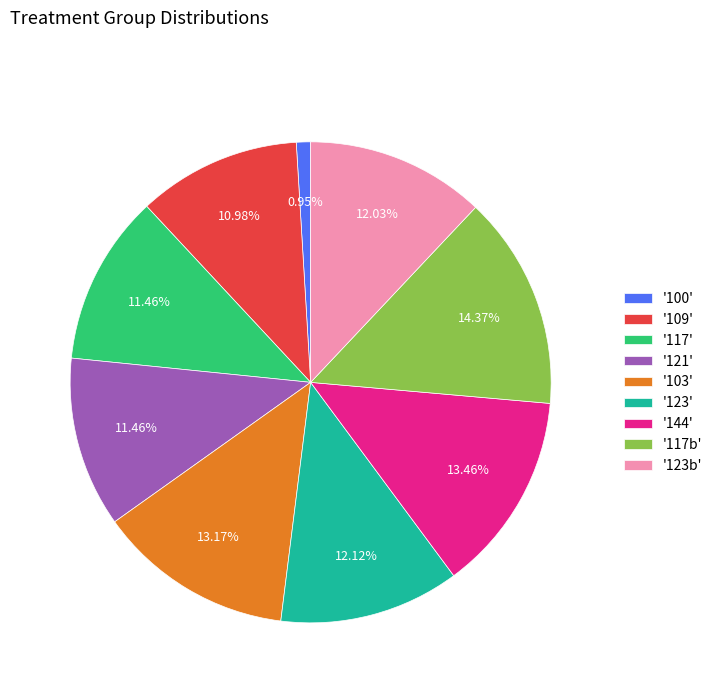

Does '117b' represent more than half of the total?

No